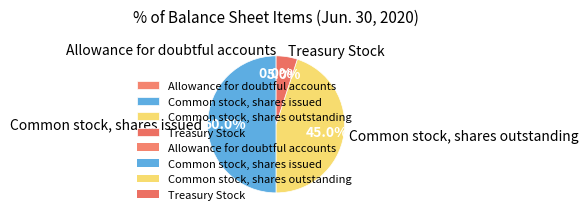

How much of the chart is everything except Treasury Stock?

95.0%